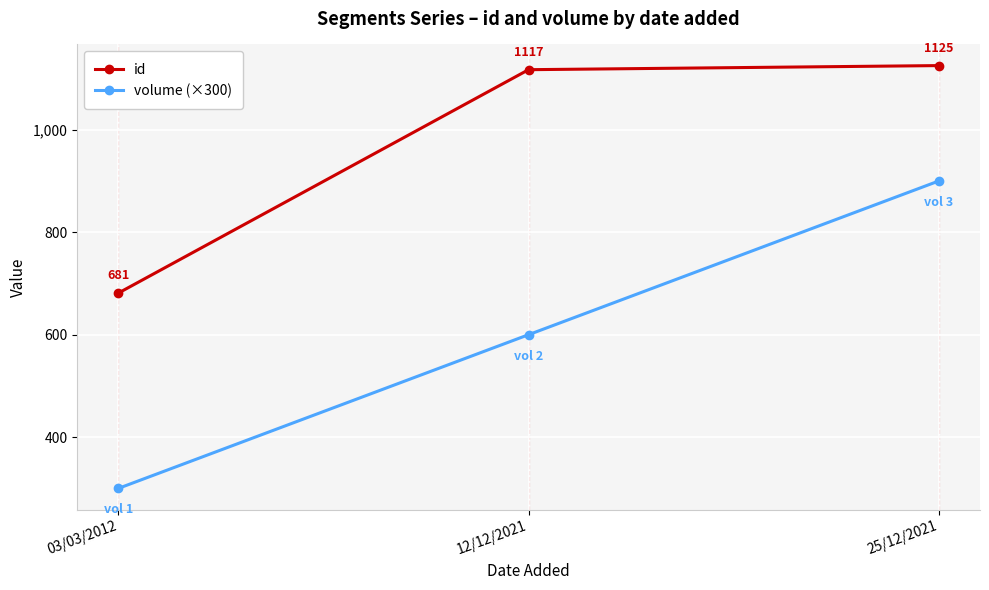

Reading left to right, what are all the values shown in this chart?

id: 03/03/2012=681	12/12/2021=1117	25/12/2021=1125
volume (×300): 03/03/2012=300	12/12/2021=600	25/12/2021=900